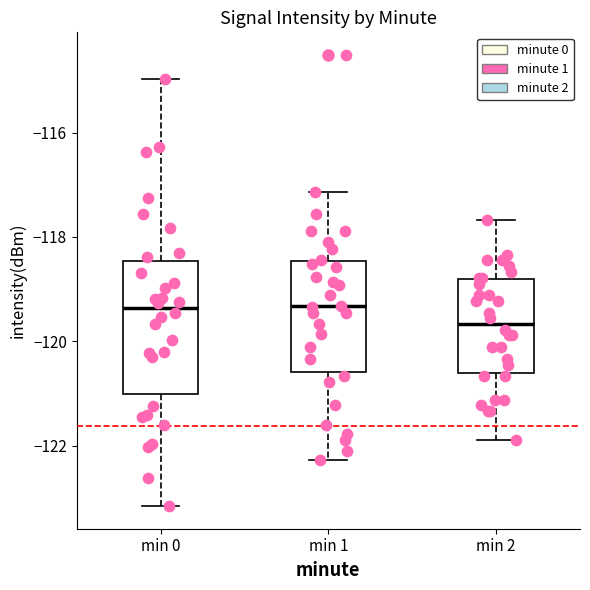

Reading left to right, read every box against the y-axis: the position of its median line, the range the box covers, and the ends of its whiskers. The values are not printed on the chart, so give them approximately, as read against the axis.

min 0: median -119.4, box -121.0 to -118.4, whiskers -123.2 to -115.0
min 1: median -119.4, box -120.6 to -118.4, whiskers -122.2 to -117.2
min 2: median -119.6, box -120.6 to -118.8, whiskers -121.8 to -117.6